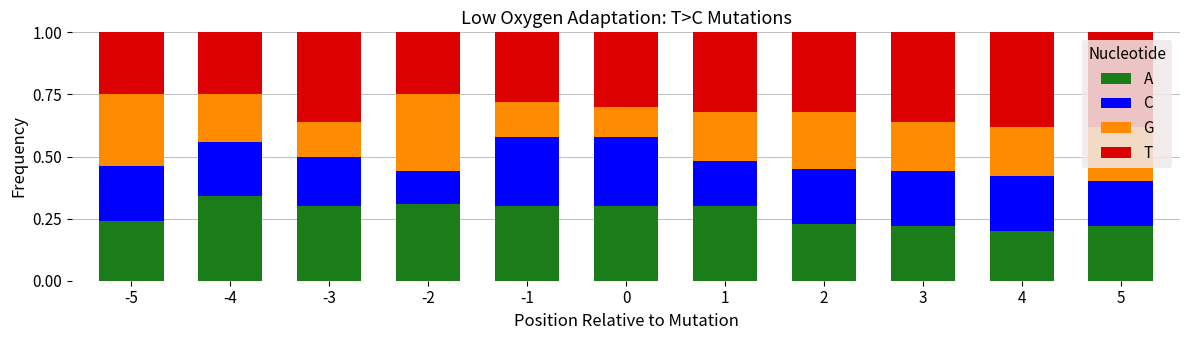

Which category has the highest value in the A series?

-4